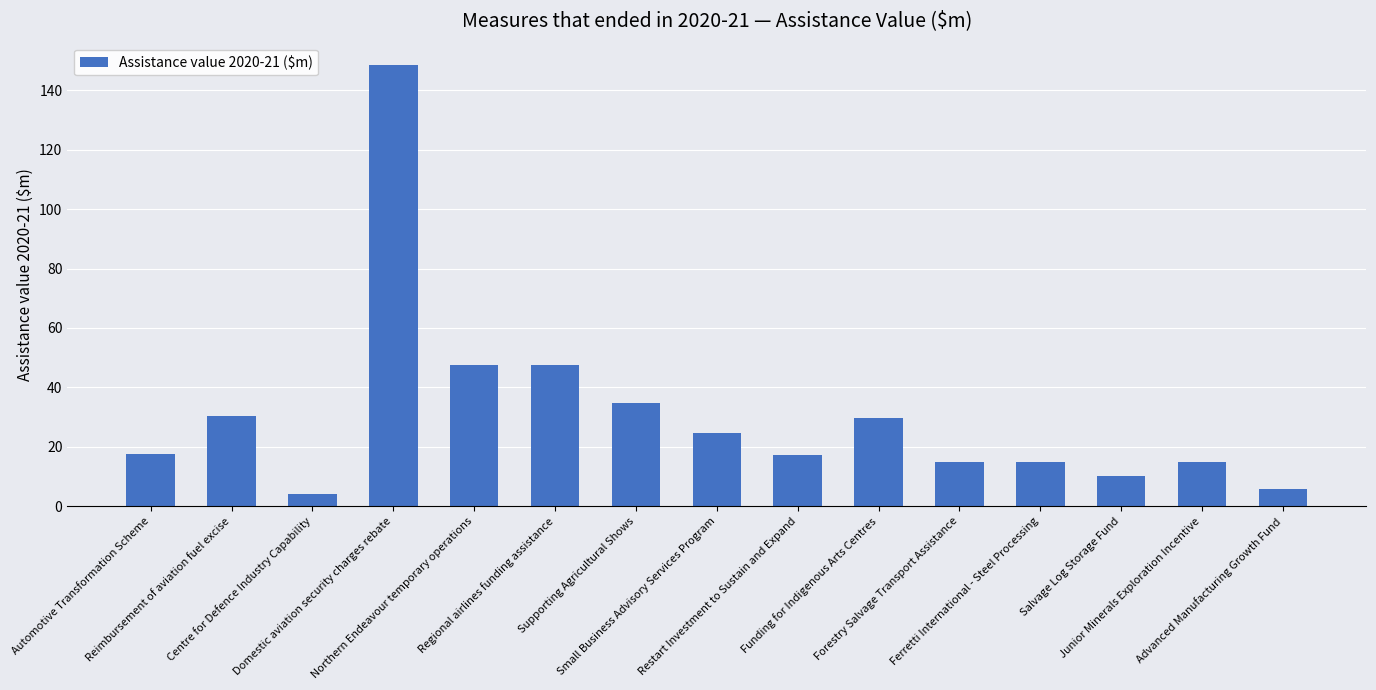

What is the average value?

30.9